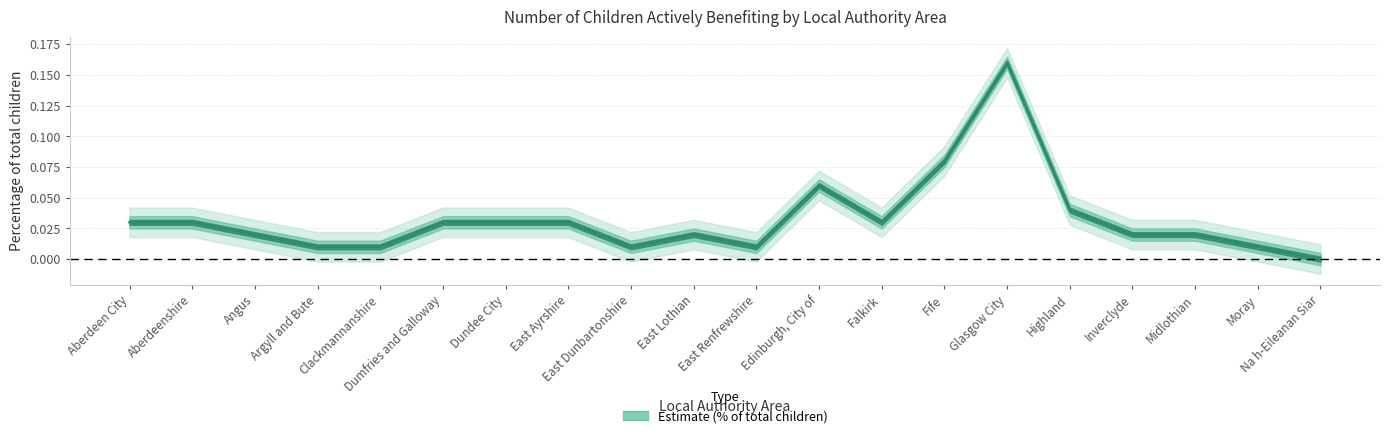

What is the sum of all values?

0.7